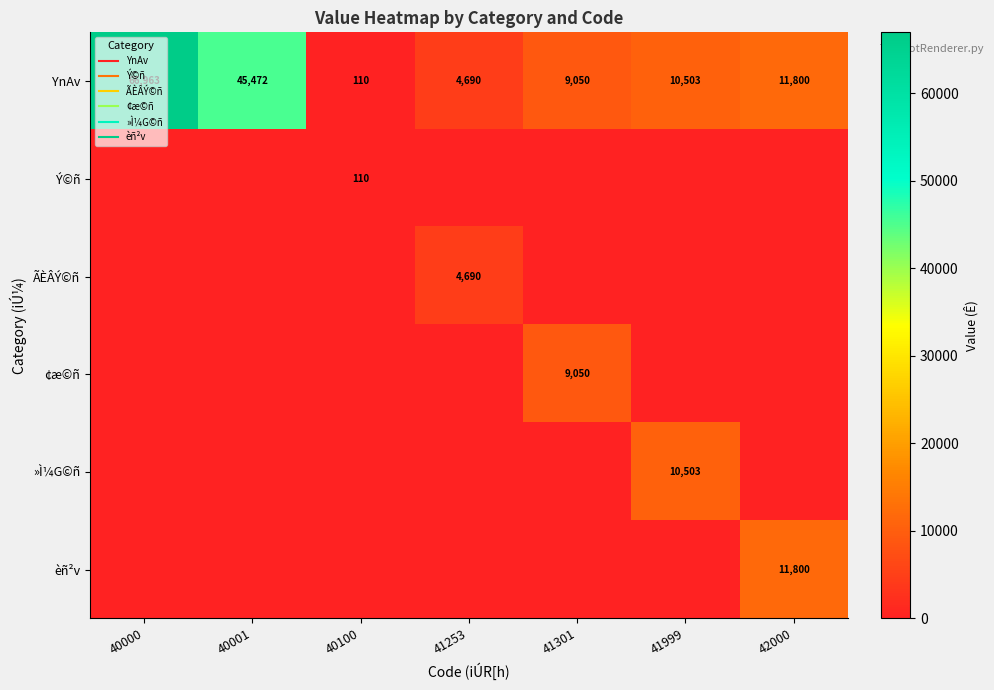

Which series changed the most between 40100 and 41999?

»Ì¼G©ñ